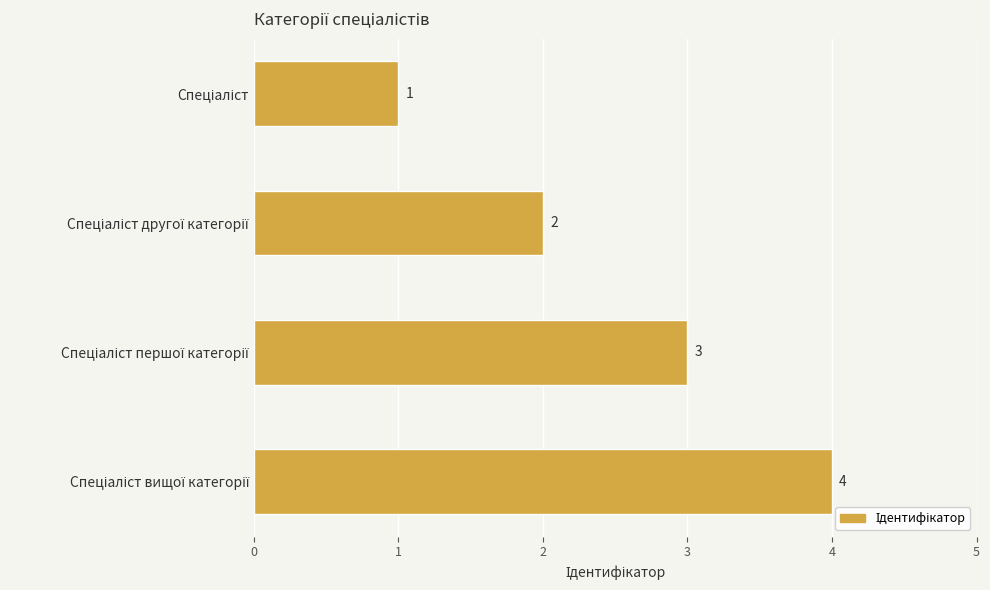

What is the maximum value shown in the chart?

4